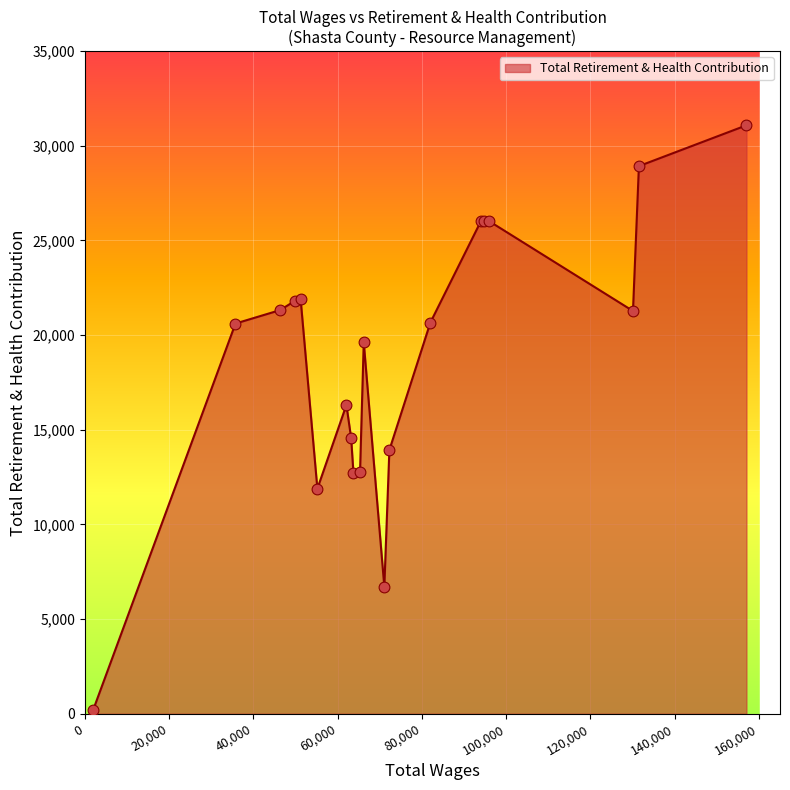

What is the difference between the maximum and minimum values?

30889